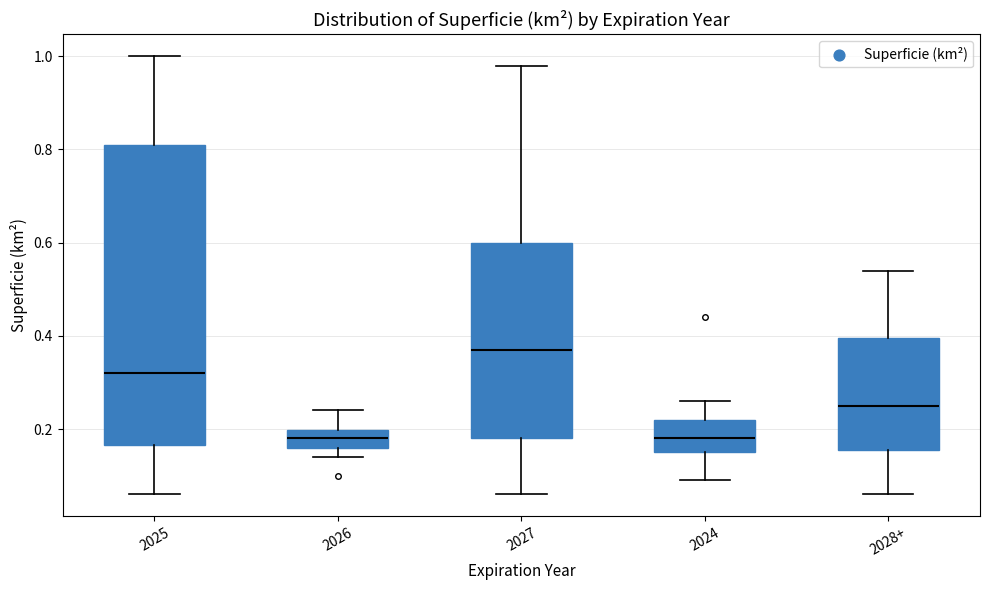

Reading left to right, read every box against the y-axis: the position of its median line, the range the box covers, and the ends of its whiskers. The values are not printed on the chart, so give them approximately, as read against the axis.

2025: median 0.32, box 0.16 to 0.82, whiskers 0.06 to 1.00
2026: median 0.18, box 0.16 to 0.20, whiskers 0.14 to 0.24
2027: median 0.38, box 0.18 to 0.60, whiskers 0.06 to 0.98
2024: median 0.18, box 0.16 to 0.22, whiskers 0.10 to 0.26
2028+: median 0.26, box 0.16 to 0.40, whiskers 0.06 to 0.54